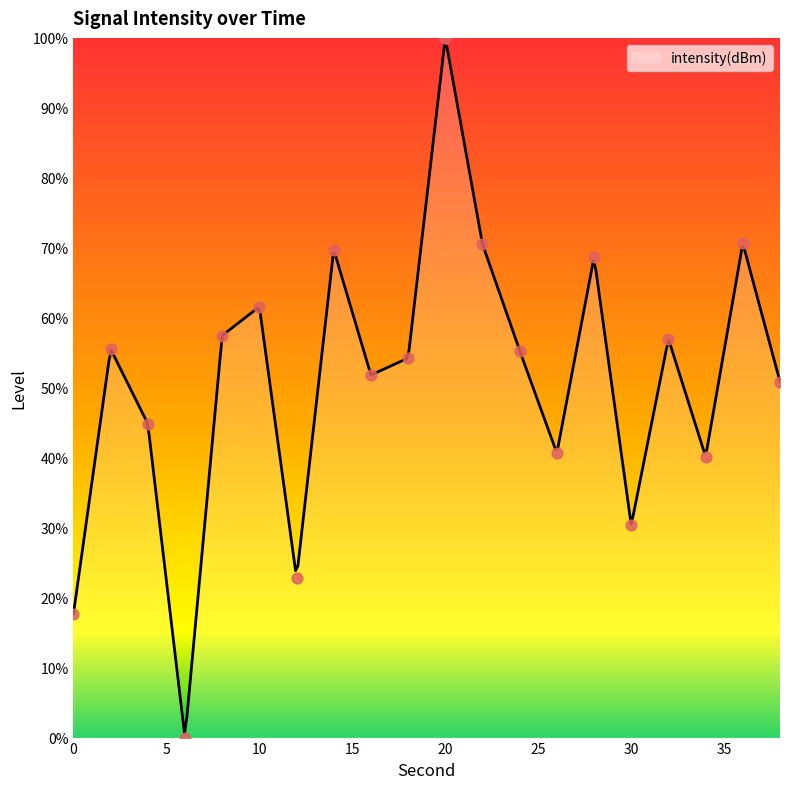

Approximately how many times larger is the value at 38 compared to 34?

1.3